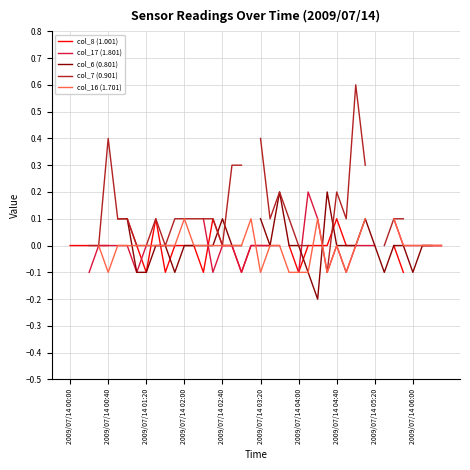

At which label does col_7 (0.901) first exceed 0?

2009/07/14 00:40